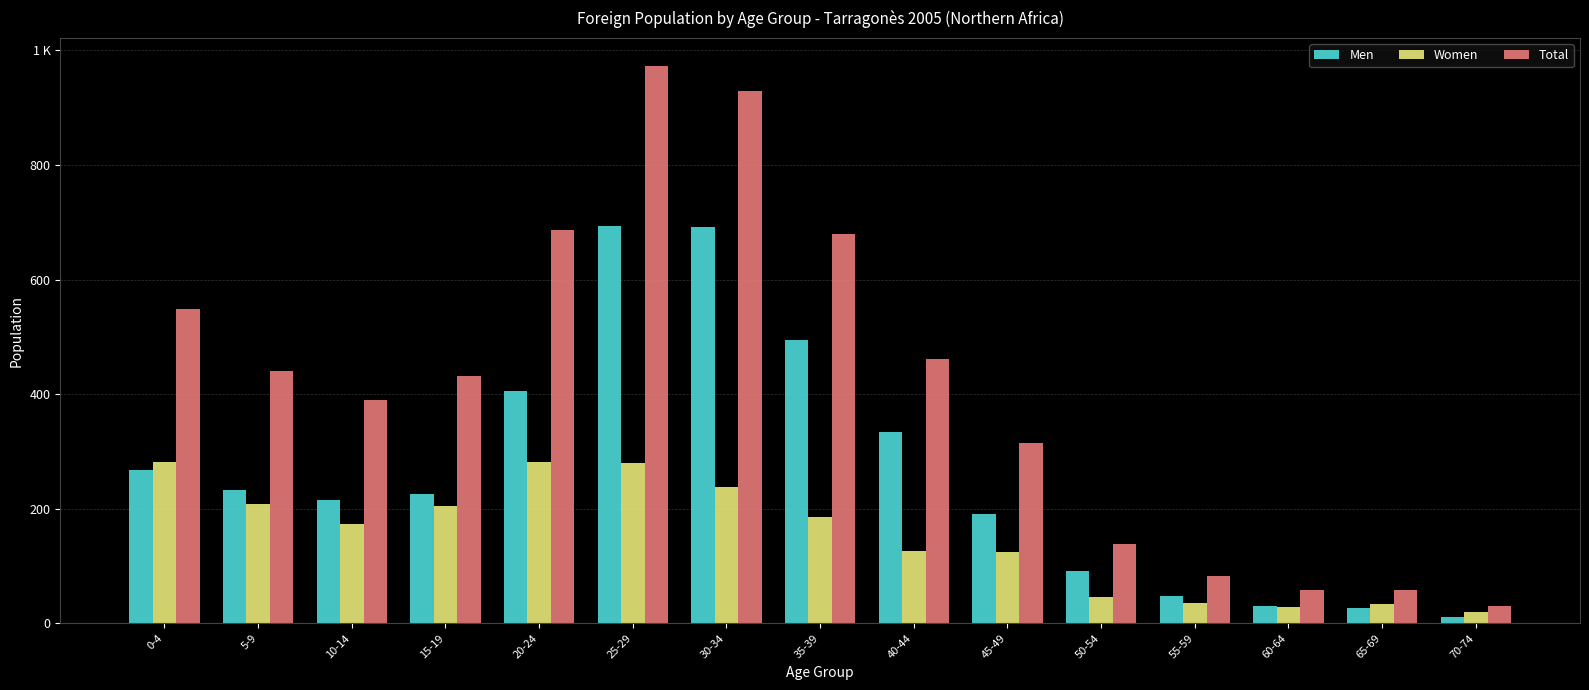

What are all the series names shown in the legend?

Men, Women, Total